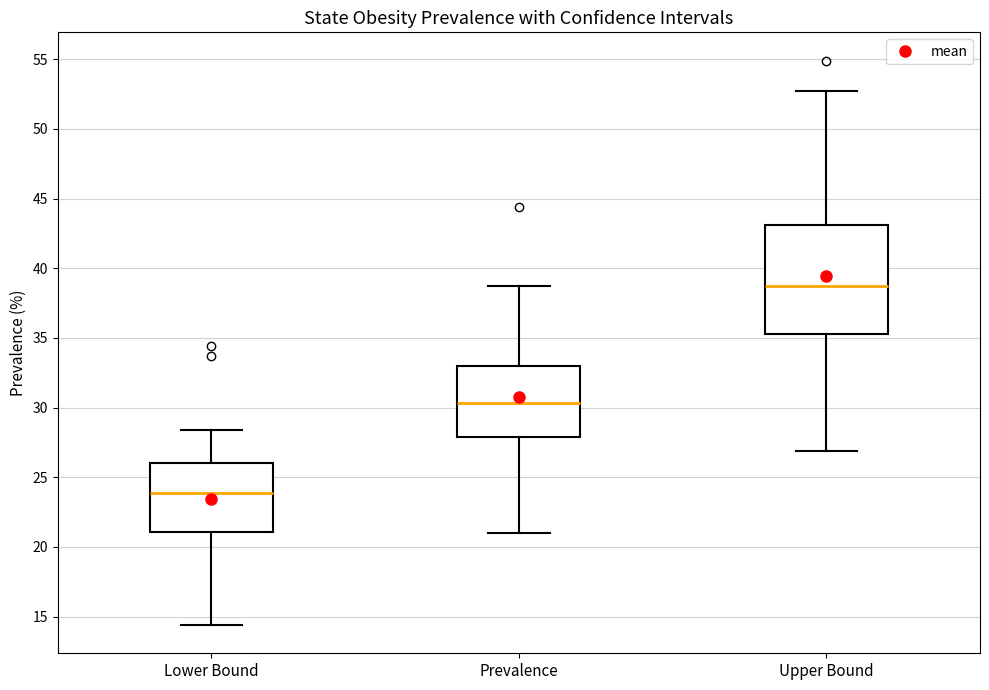

Which box is the tallest, from its lower edge to its upper edge?

Upper Bound